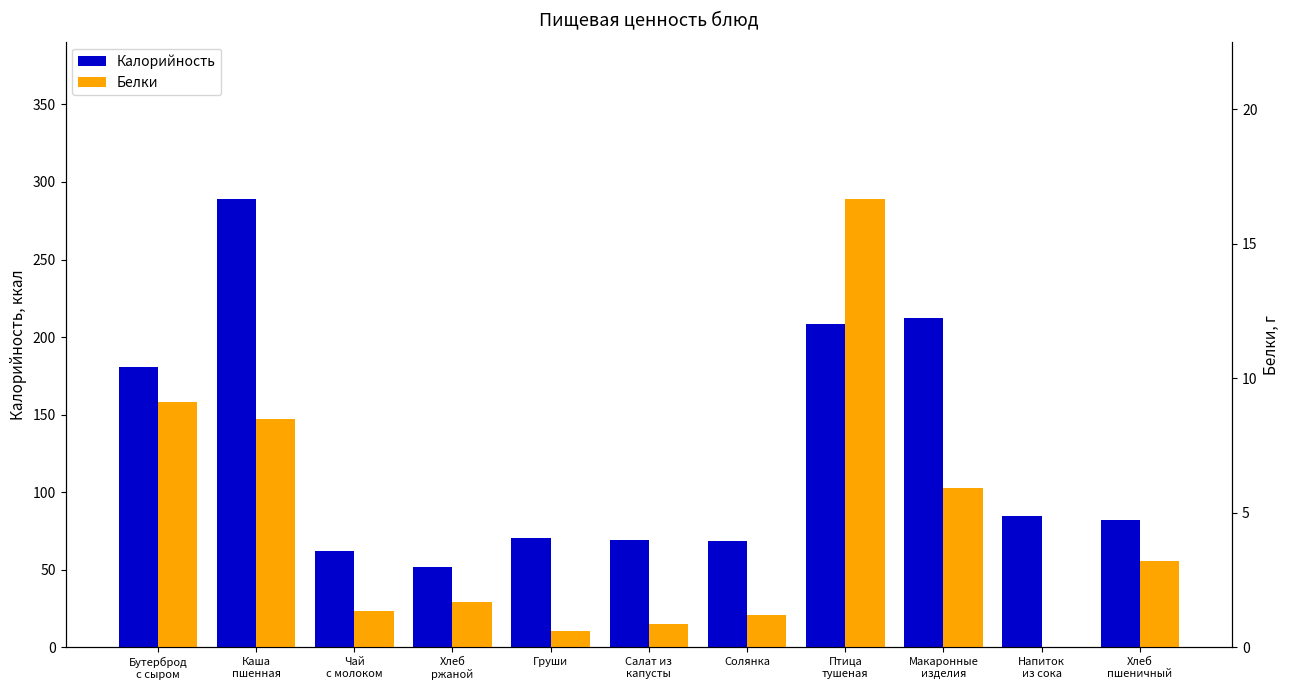

What is the label of the 8th bar from the left?

Птица
тушеная